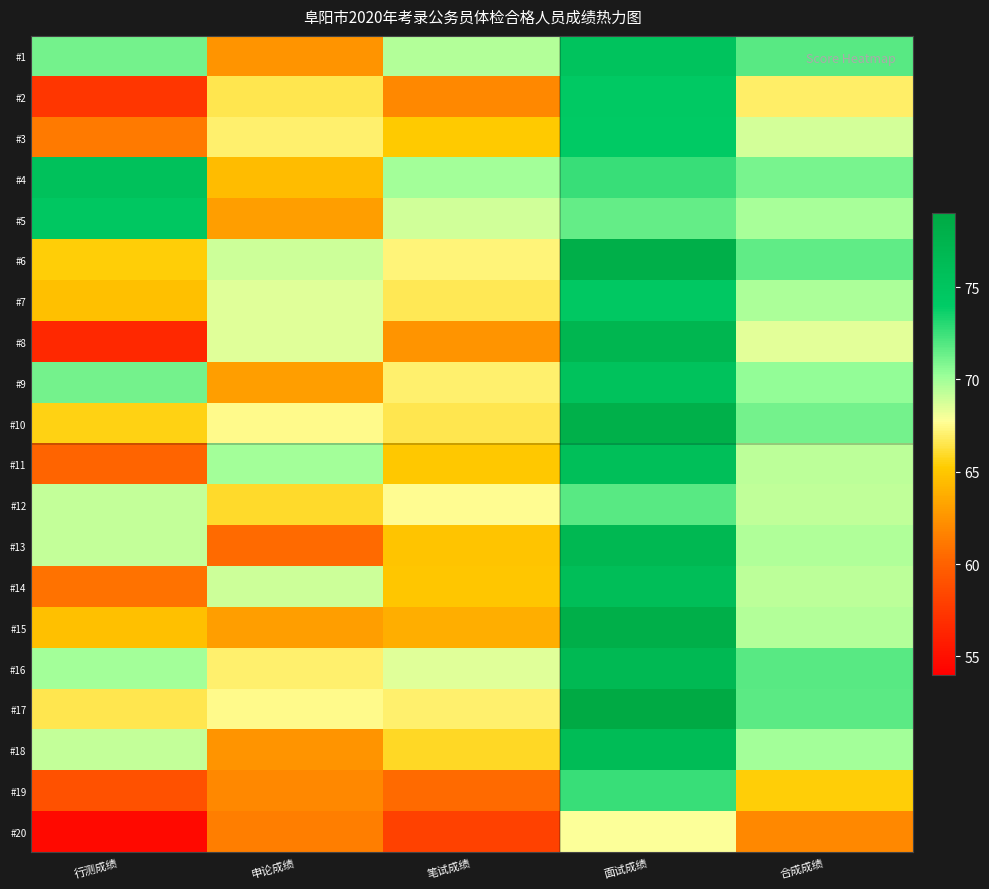

Reading right to left, what are all the values shown in this chart?

#1: 合成成绩=71.8	面试成绩=75.2	笔试成绩=69.6	申论成绩=62.5	行测成绩=71.1
#2: 合成成绩=66.9	面试成绩=74.4	笔试成绩=62.0	申论成绩=66.5	行测成绩=57.4
#3: 合成成绩=68.8	面试成绩=74.2	笔试成绩=65.2	申论成绩=67.0	行测成绩=61.3
#4: 合成成绩=71.0	面试成绩=72.6	笔试成绩=70.0	申论成绩=64.5	行测成绩=75.5
#5: 合成成绩=69.9	面试成绩=71.5	笔试成绩=68.8	申论成绩=63.0	行测成绩=74.7
#6: 合成成绩=71.6	面试成绩=78.2	笔试成绩=67.2	申论成绩=69.0	行测成绩=65.4
#7: 合成成绩=69.8	面试成绩=74.6	笔试成绩=66.6	申论成绩=68.5	行测成绩=64.7
#8: 合成成绩=68.4	面试成绩=77.2	笔试成绩=62.5	申论成绩=68.5	行测成绩=56.5
#9: 合成成绩=70.4	面试成绩=75.4	笔试成绩=67.0	申论成绩=63.0	行测成绩=71.1
#10: 合成成绩=71.1	面试成绩=78.0	笔试成绩=66.5	申论成绩=67.5	行测成绩=65.6
#11: 合成成绩=69.4	面试成绩=75.8	笔试成绩=65.1	申论成绩=70.0	行测成绩=60.2
#12: 合成成绩=69.3	面试成绩=71.8	笔试成绩=67.6	申论成绩=66.0	行测成绩=69.2
#13: 合成成绩=69.6	面试成绩=76.8	笔试成绩=64.8	申论成绩=60.5	行测成绩=69.2
#14: 合成成绩=69.4	面试成绩=76.0	笔试成绩=65.0	申论成绩=69.0	行测成绩=60.9
#15: 合成成绩=69.6	面试成绩=78.2	笔试成绩=63.9	申论成绩=63.0	行测成绩=64.7
#16: 合成成绩=71.8	面试成绩=76.7	笔试成绩=68.5	申论成绩=67.0	行测成绩=70.0
#17: 合成成绩=71.8	面试成绩=78.9	笔试成绩=67.0	申论成绩=67.5	行测成绩=66.5
#18: 合成成绩=70.0	面试成绩=76.2	笔试成绩=65.8	申论成绩=62.5	行测成绩=69.2
#19: 合成成绩=65.3	面试成绩=72.6	笔试成绩=60.5	申论成绩=62.0	行测成绩=59.0
#20: 合成成绩=62.0	面试成绩=67.8	笔试成绩=58.0	申论成绩=61.5	行测成绩=54.6